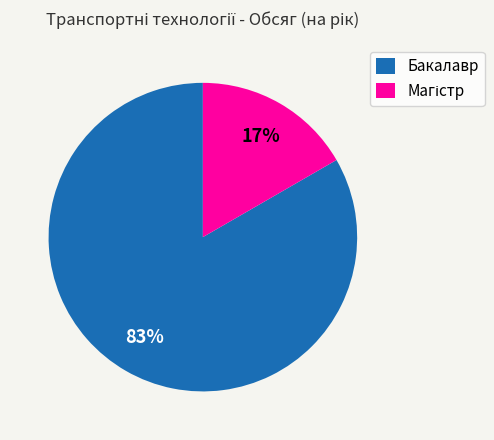

Is there a majority slice in this chart?

Yes